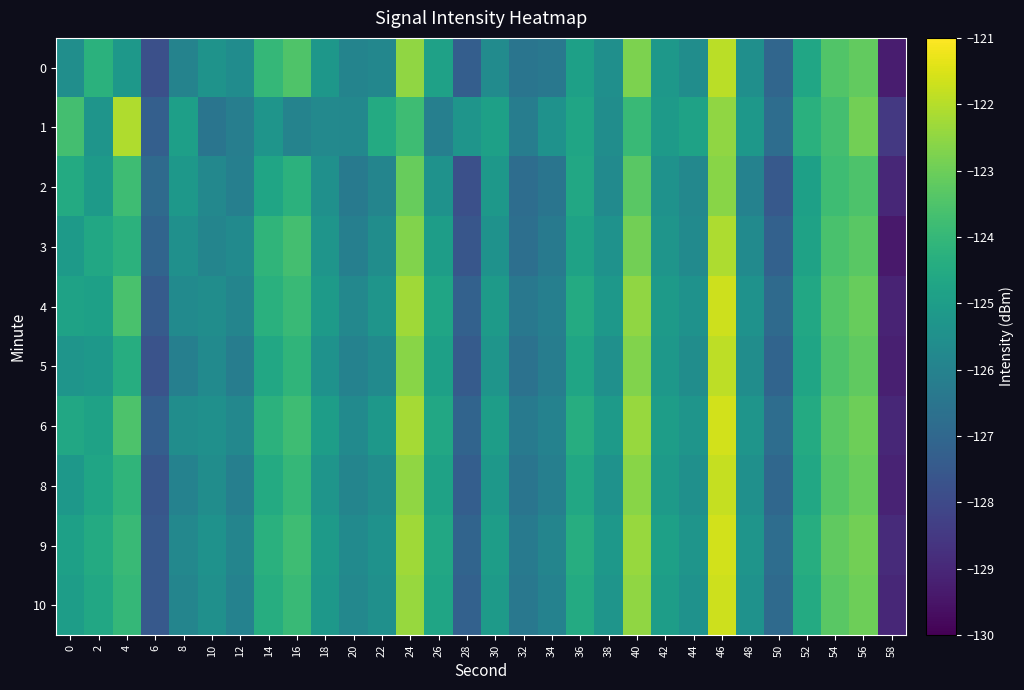

What is the total value across all series at 8?

-1256.7